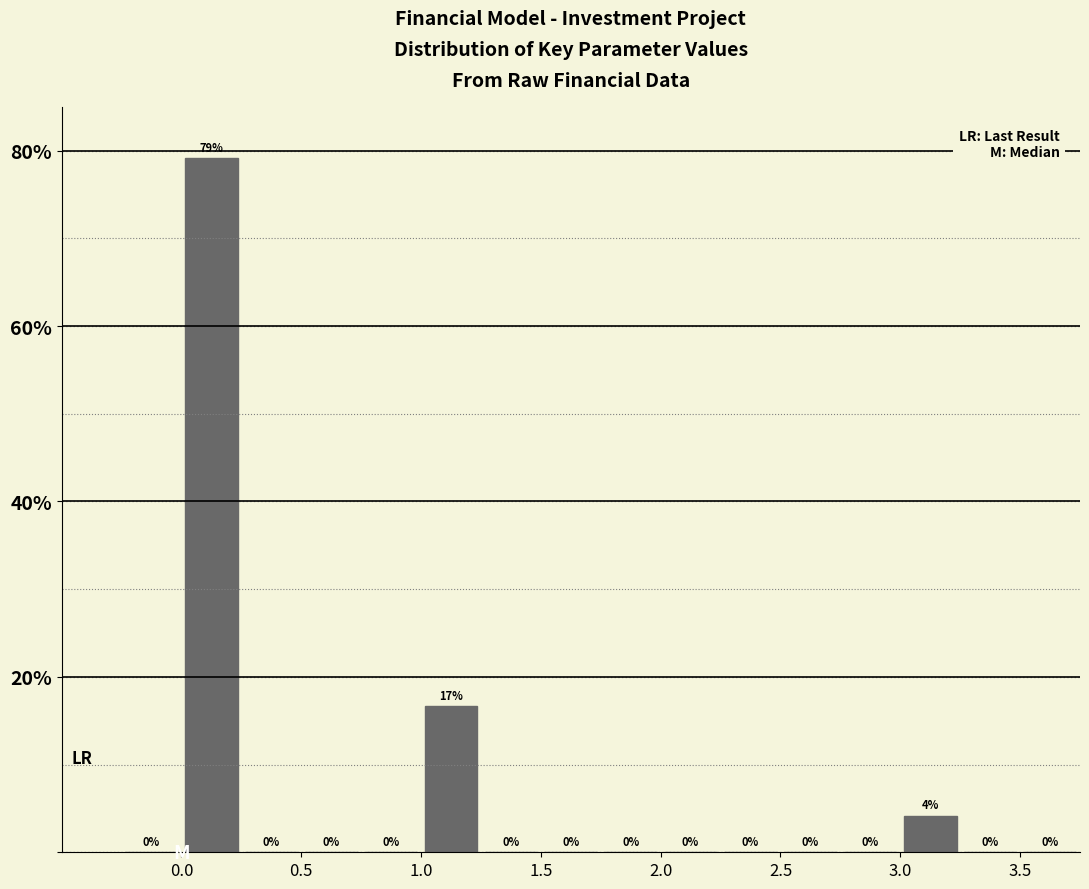

Which range on the x-axis has the tallest bar?

0.00 to 0.25